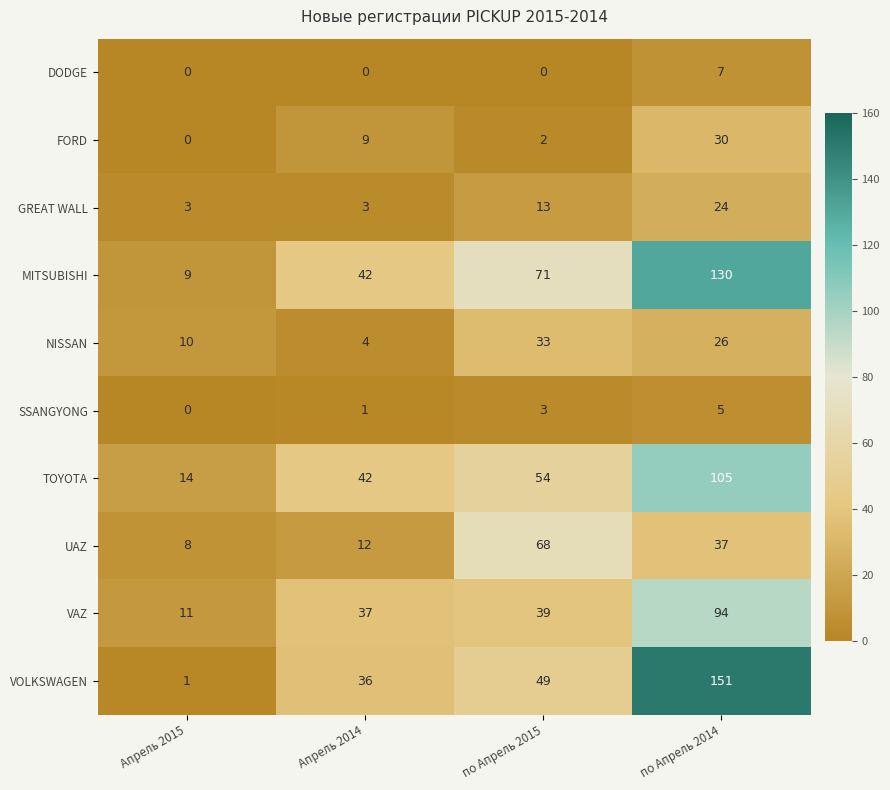

How many distinct data groups are displayed?

10